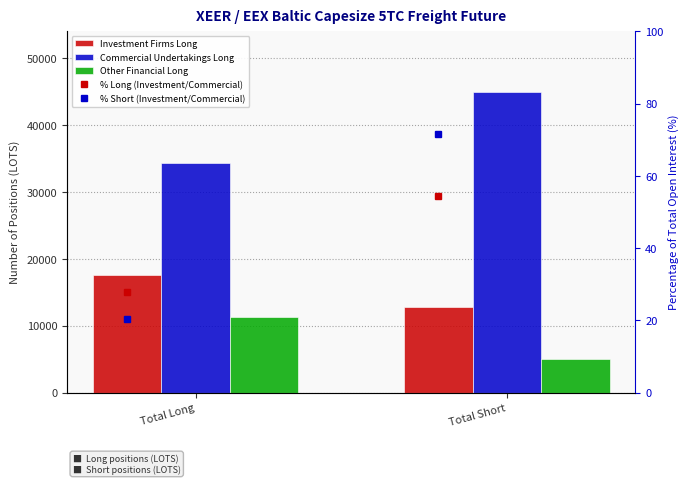

Which label corresponds to the largest value in the chart?

Total Short